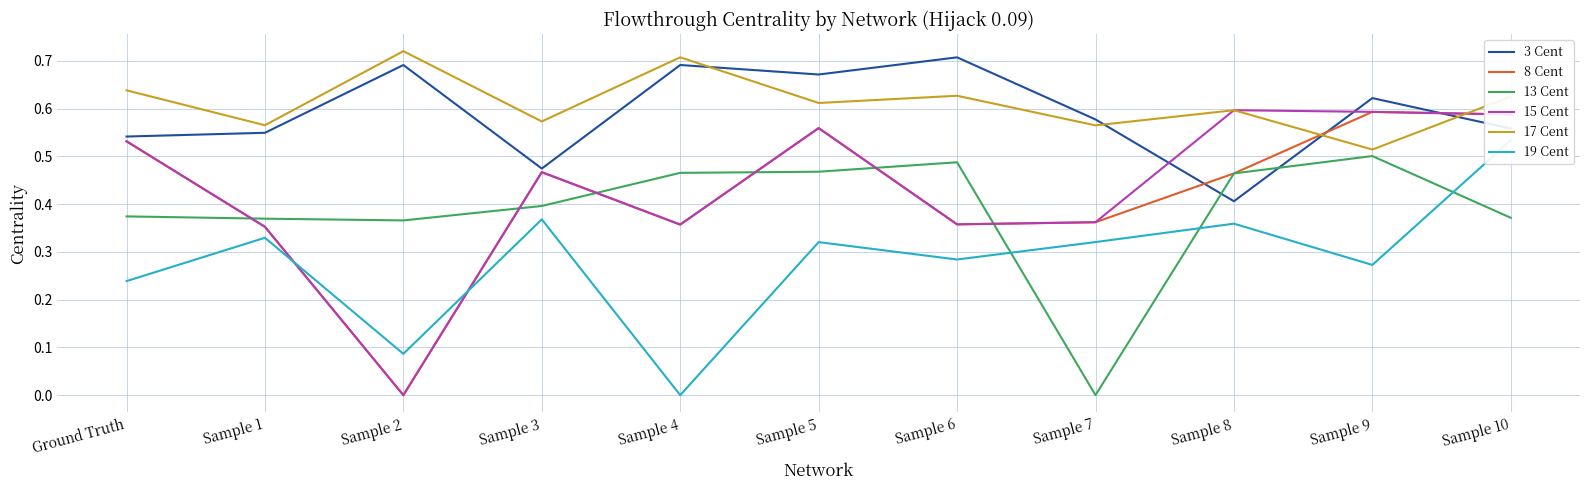

What is the label of the 11th point from the right?

Ground Truth